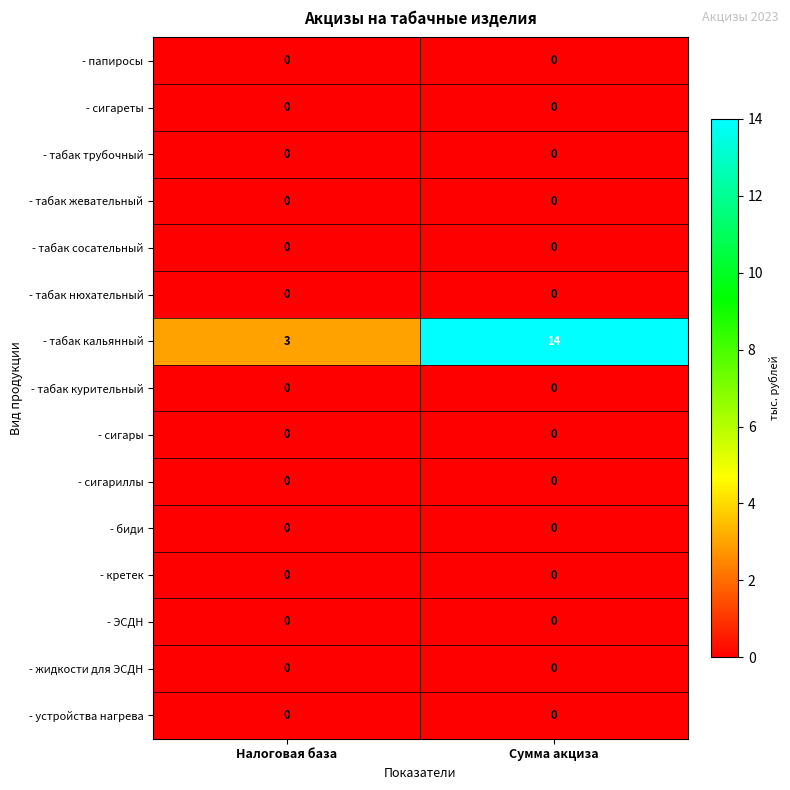

What is the greatest value displayed?

14